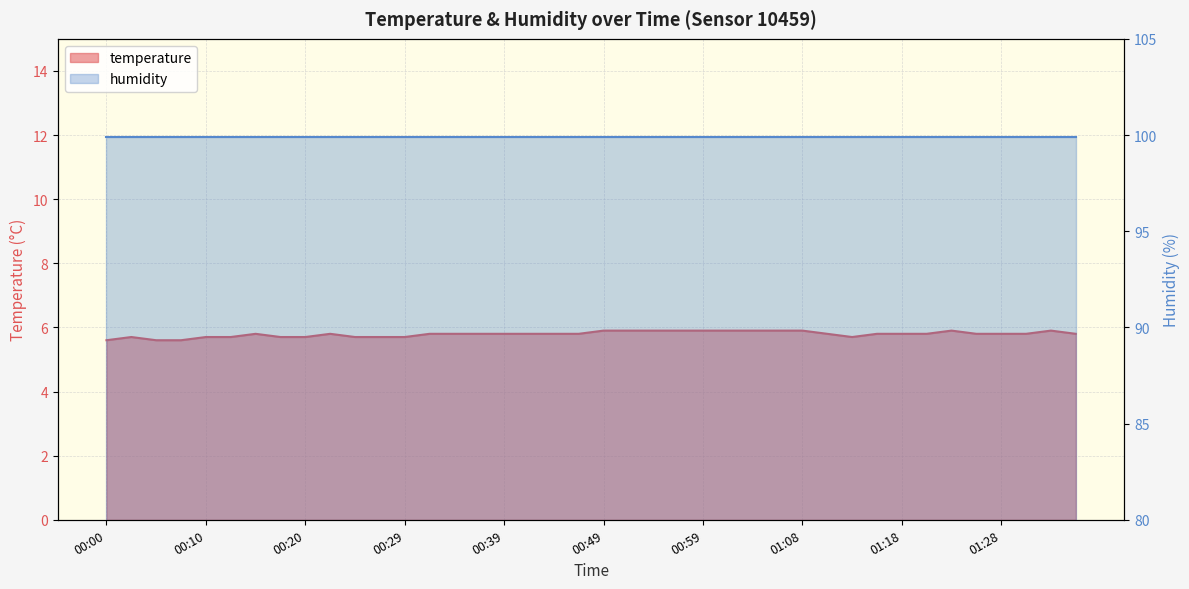

Reading right to left, extract all data points from this chart.

5.8	5.9	5.8	5.8	5.8	5.9	5.8	5.8	5.8	5.7	5.8	5.9	5.9	5.9	5.9	5.9	5.9	5.9	5.9	5.9	5.8	5.8	5.8	5.8	5.8	5.8	5.8	5.7	5.7	5.7	5.8	5.7	5.7	5.8	5.7	5.7	5.6	5.6	5.7	5.6